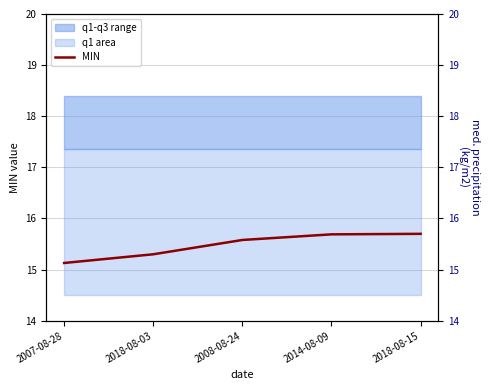

How many lines are shown in the chart?

1